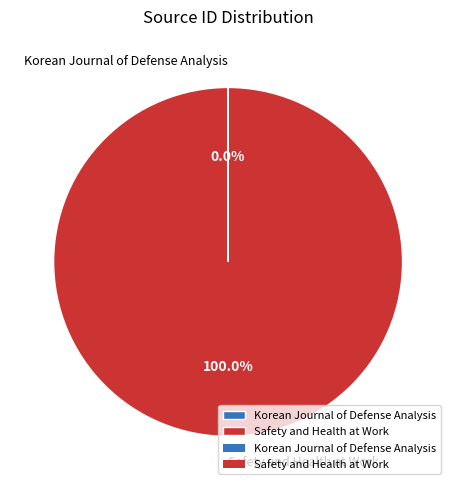

Which slice is the largest?

Safety and Health at Work